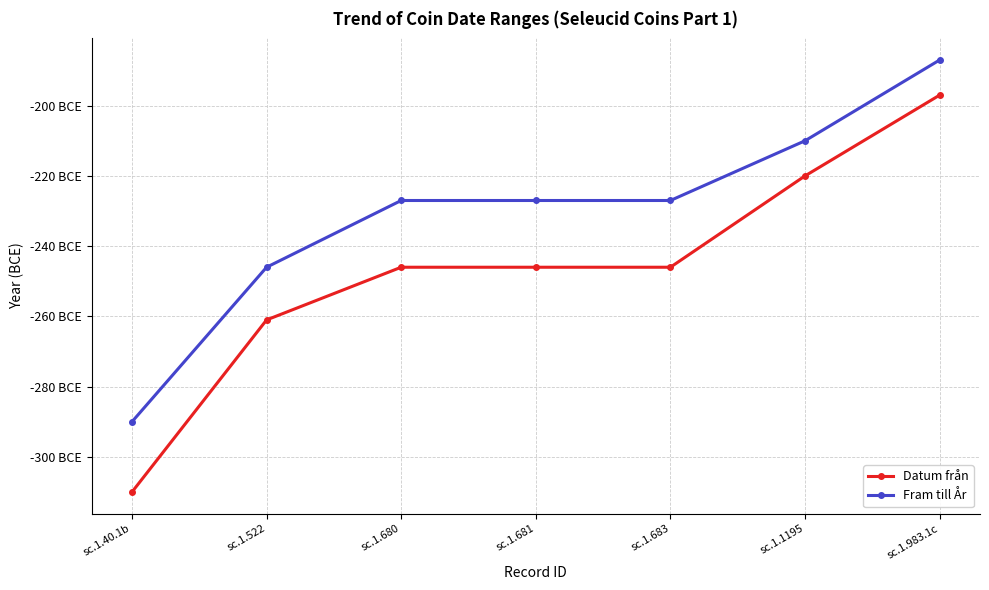

What is the sum of all Fram till År values?

-1614